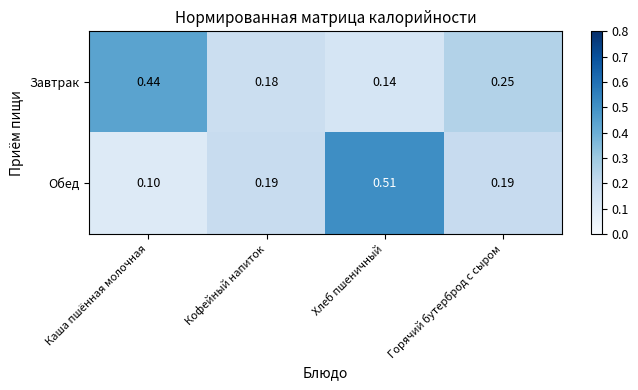

Rank the series by their maximum value, from highest to lowest.

Обед, Завтрак